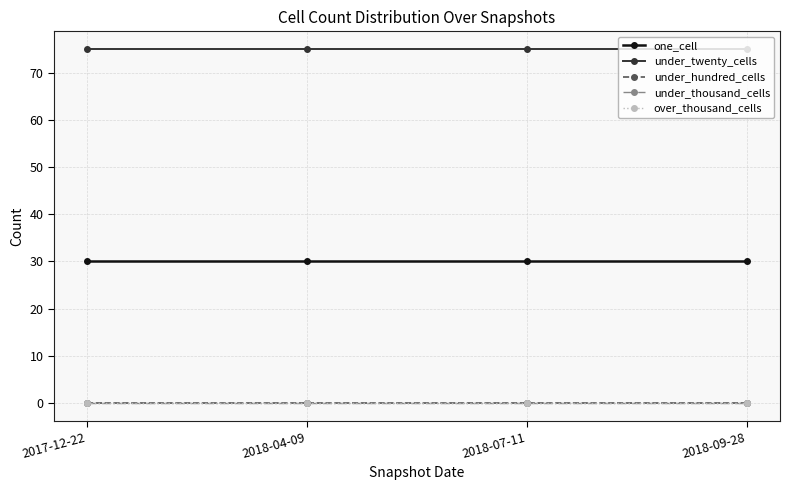

What is the label of the 1st point from the left?

2017-12-22